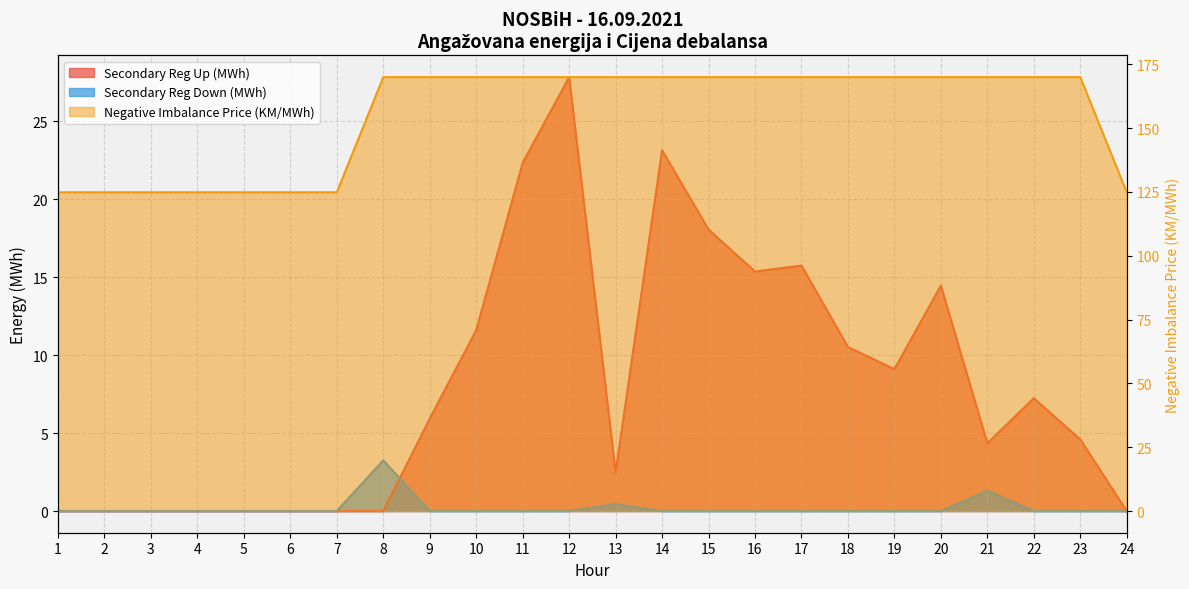

How many lines are shown in the chart?

3